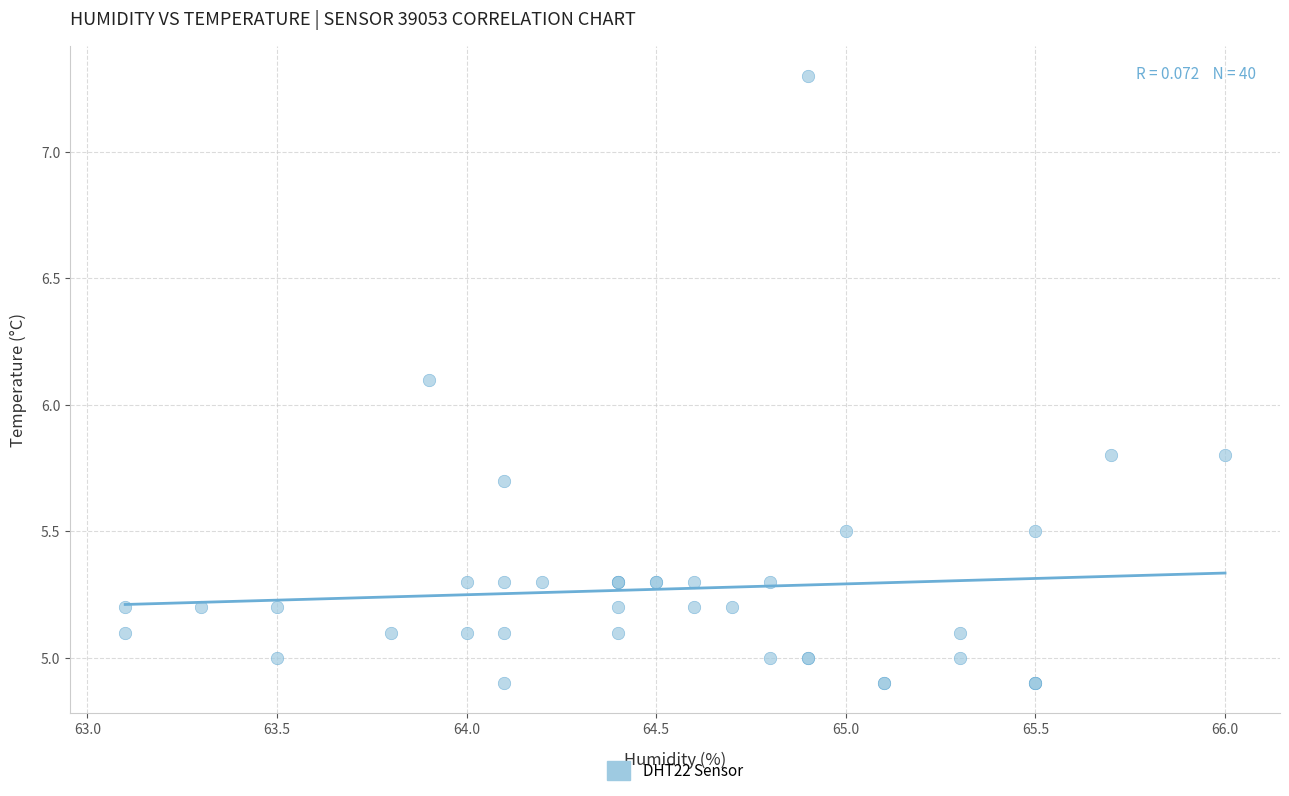

What Y value in the scatter plot is closest to 6?

6.1